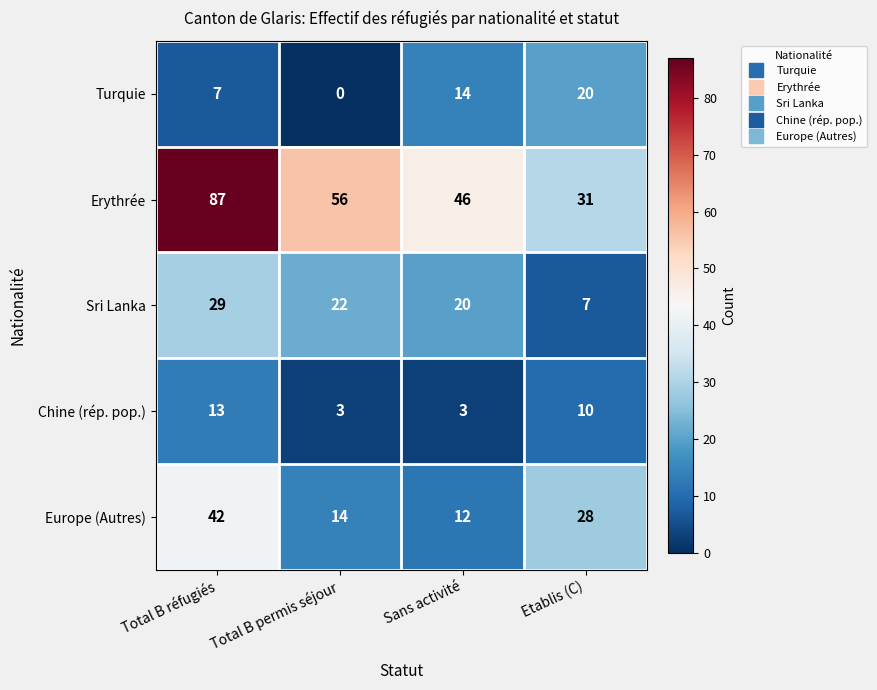

True or false: Turquie has a value of 11 at Total B permis séjour.

False